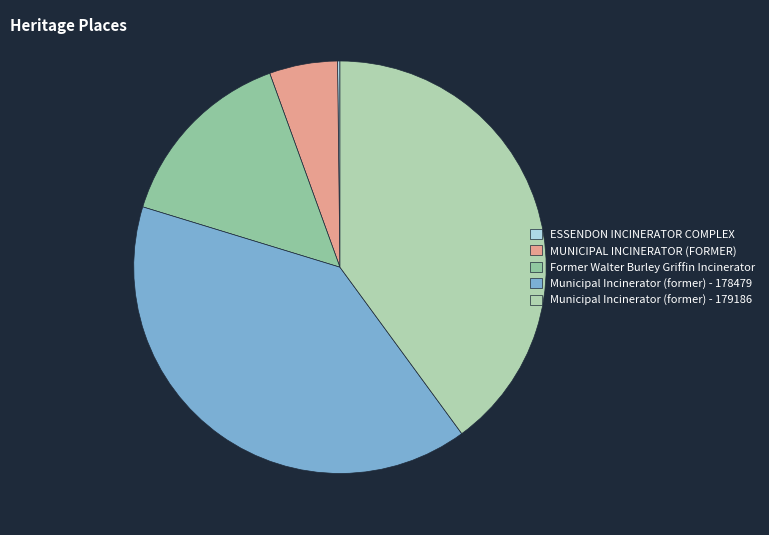

To the nearest percent, what is the combined percentage of ESSENDON INCINERATOR COMPLEX and Municipal Incinerator (former) - 178479?

40%